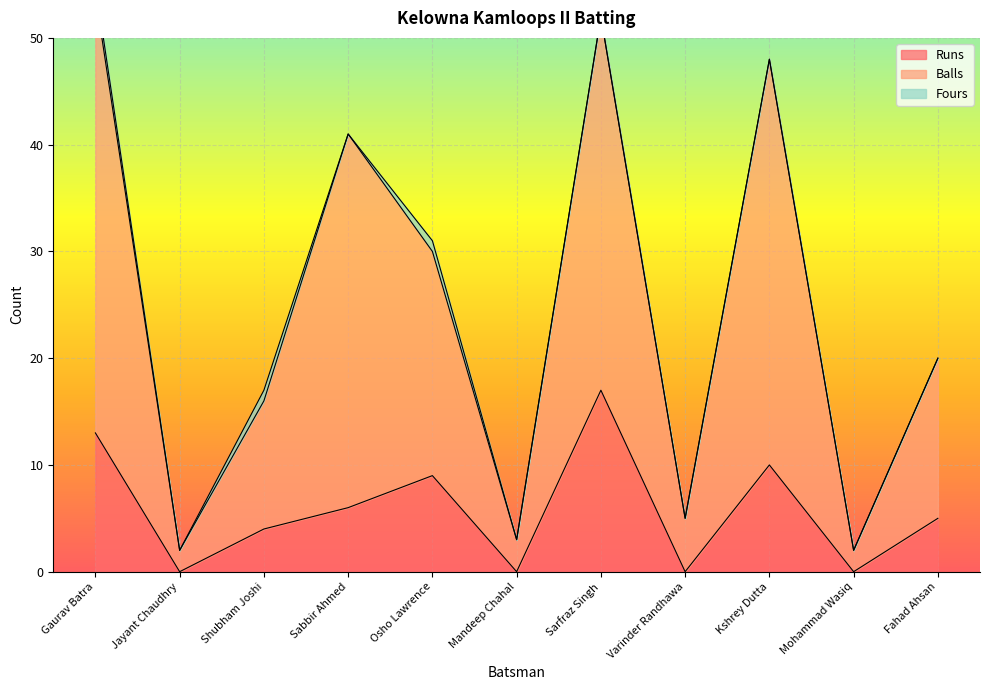

True or false: Runs and Balls cross at least once.

False